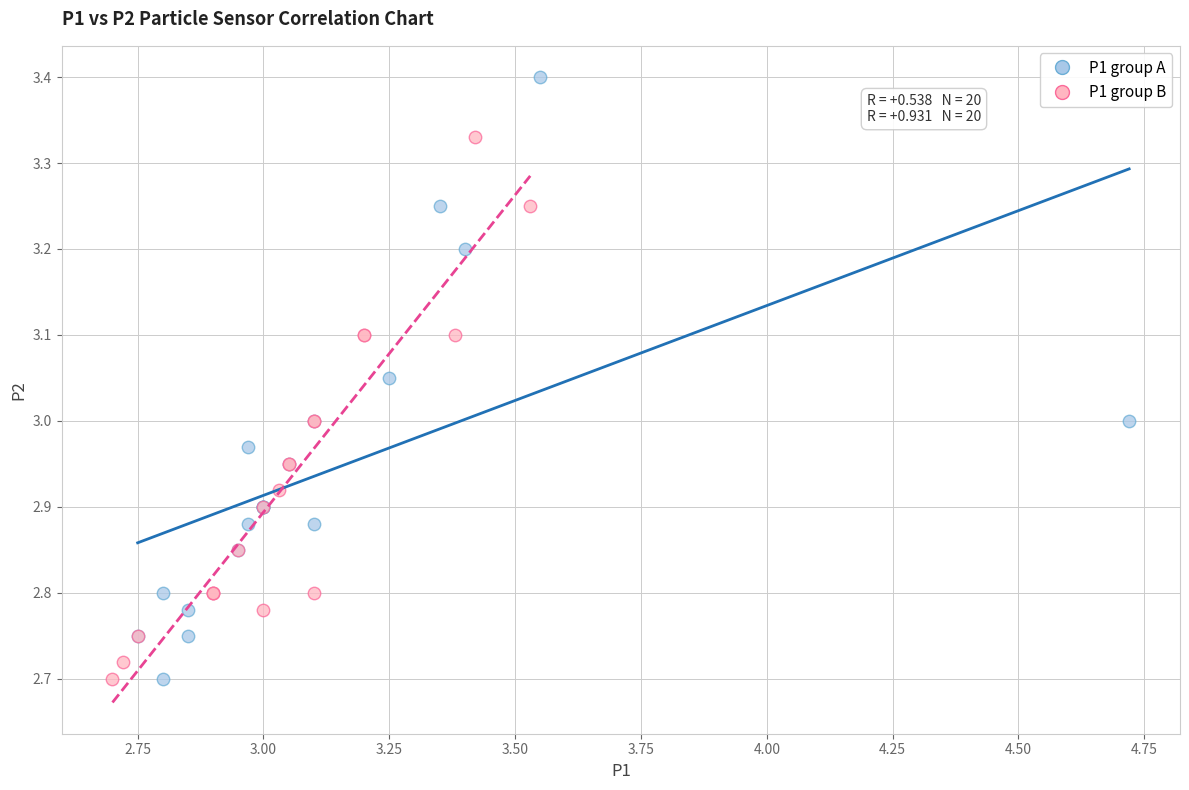

What are all the series names shown in the legend?

P1 group A, P1 group B